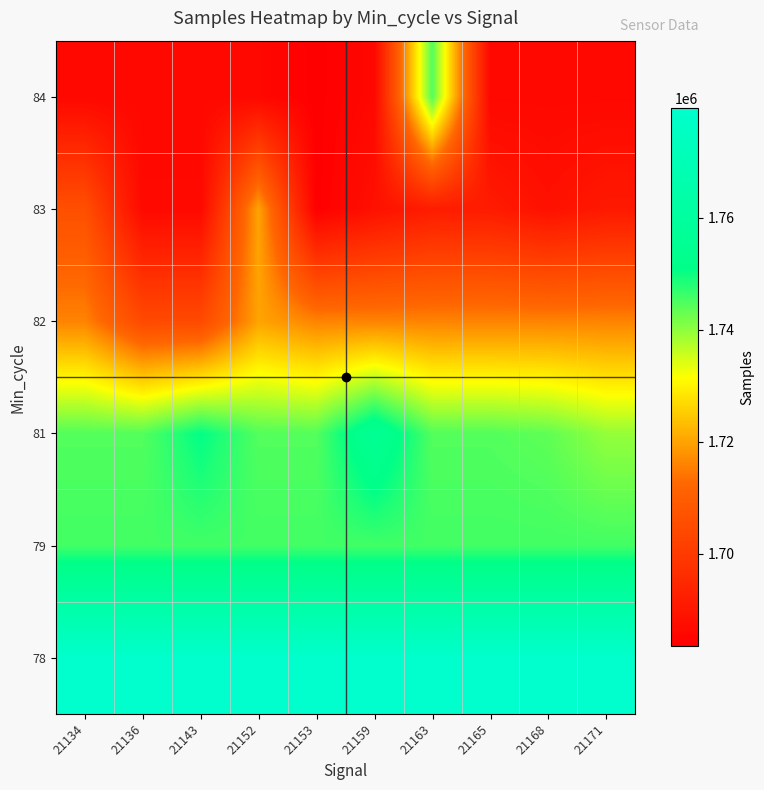

Reading right to left, extract all data points from this chart.

78: 21171=1779610	21168=1779610	21165=1779610	21163=1779610	21159=1779610	21153=1779610	21152=1779610	21143=1779610	21136=1779610	21134=1779610
79: 21171=1745790	21168=1745790	21165=1745790	21163=1745790	21159=1745790	21153=1745790	21152=1745790	21143=1745790	21136=1745790	21134=1745790
81: 21171=1739627	21168=1743550	21165=1744534	21163=1744534	21159=1755926	21153=1744534	21152=1744534	21143=1750636	21136=1744534	21134=1744534
82: 21171=1716155	21168=1716155	21165=1716155	21163=1716155	21159=1716155	21153=1716155	21152=1720173	21143=1704395	21136=1704395	21134=1716155
83: 21171=1690723	21168=1688331	21165=1691264	21163=1691591	21159=1688331	21153=1683487	21152=1720173	21143=1686202	21136=1686202	21134=1706035
84: 21171=1685883	21168=1685883	21165=1685883	21163=1744534	21159=1685883	21153=1683487	21152=1685883	21143=1685883	21136=1685883	21134=1685883